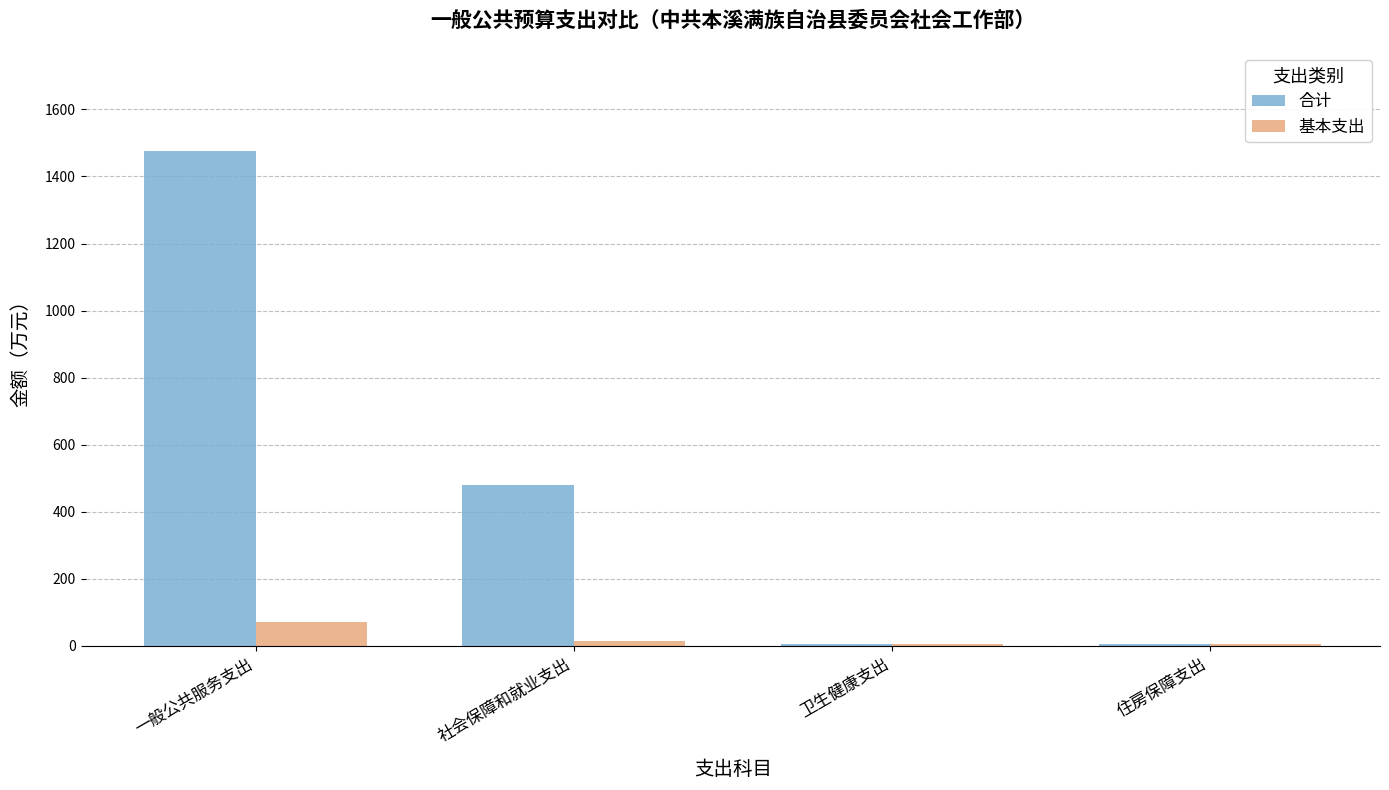

Between 一般公共服务支出 and 住房保障支出, which series saw the biggest shift?

合计